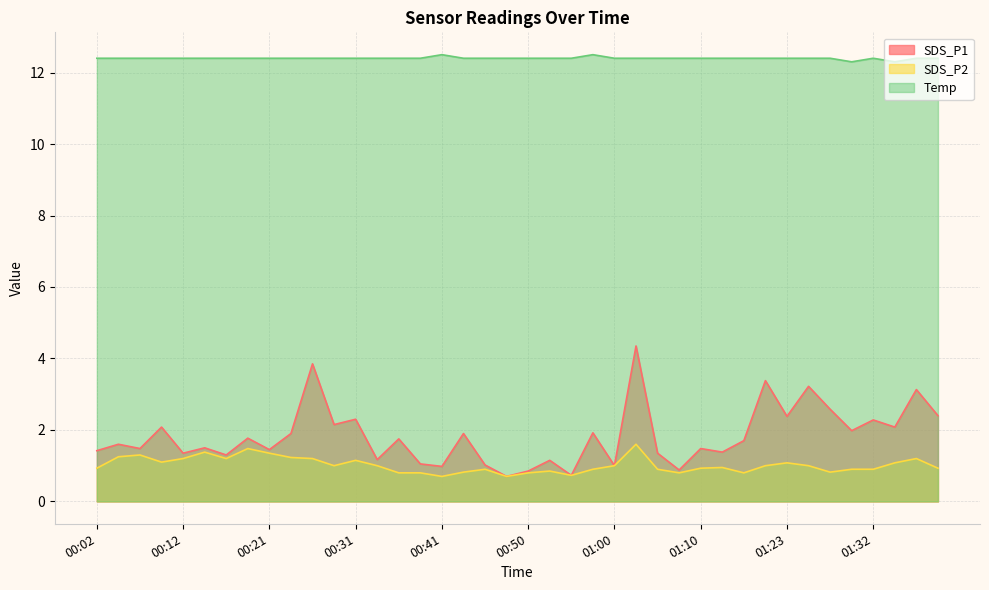

True or false: Temp has more than 0 interior local peaks.

True